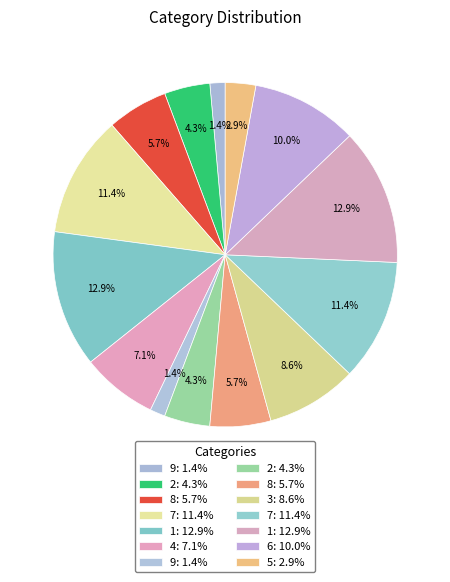

How many segments does this pie chart have?

14